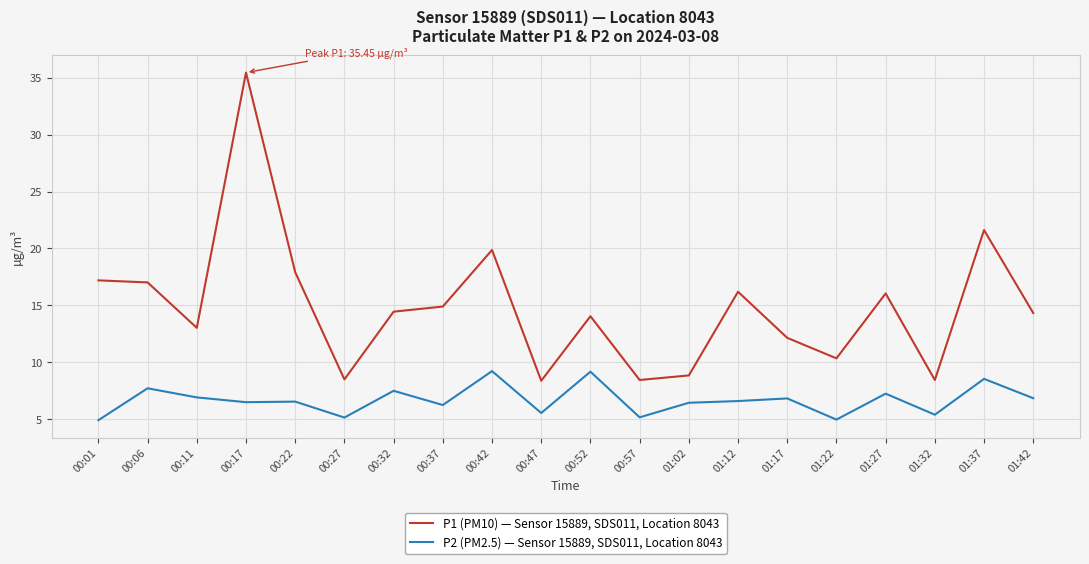

What position from the left is 00:27?

6